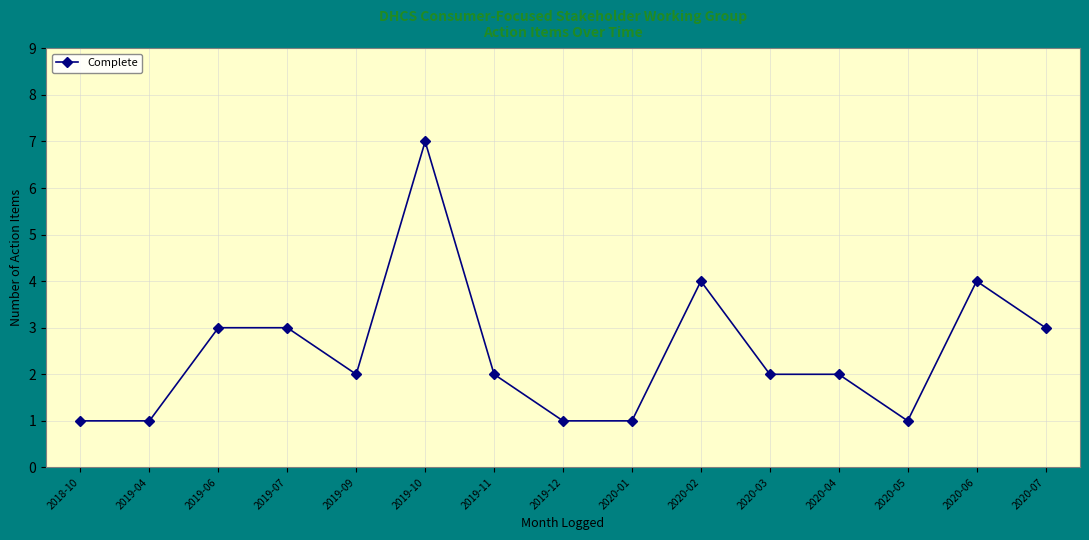

How many distinct data groups are displayed?

1